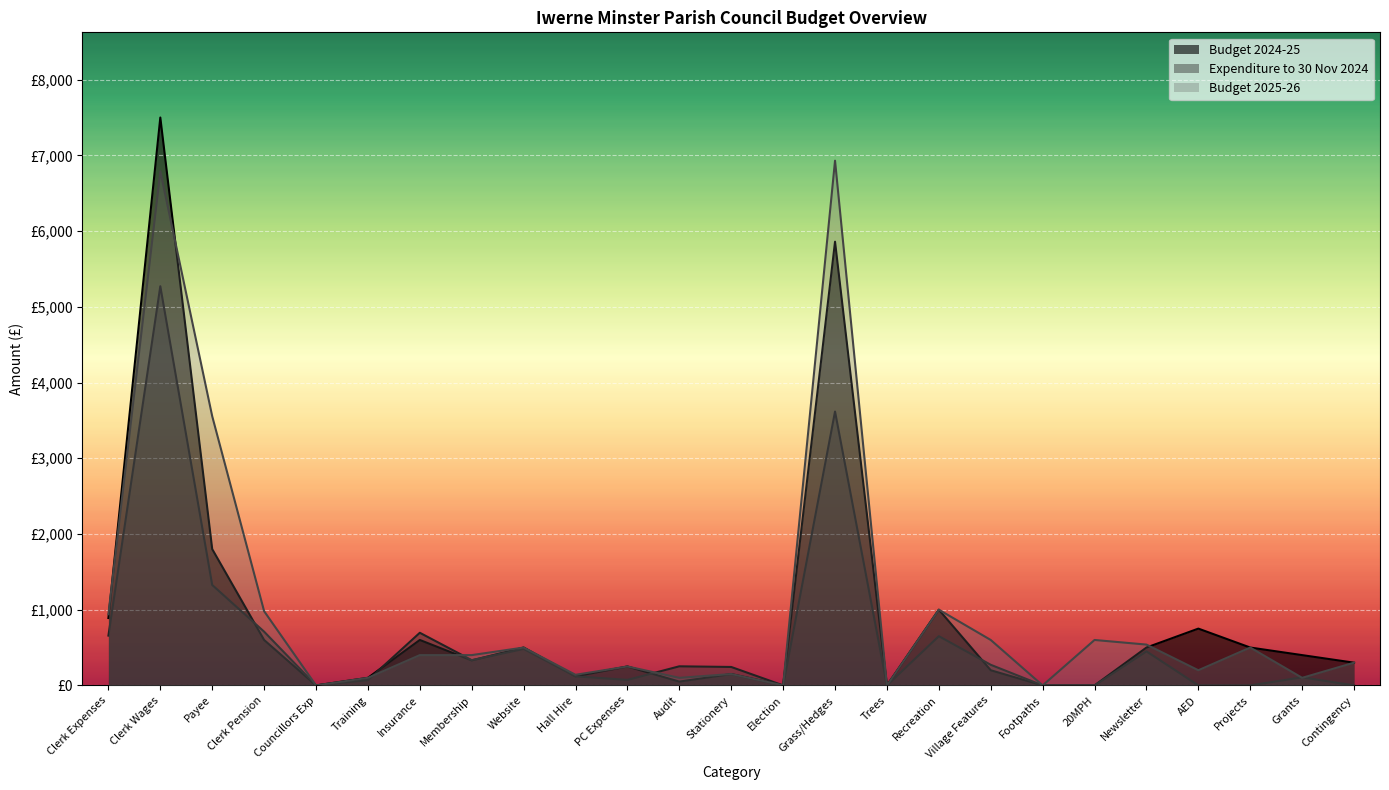

Which category has the highest value across all series?

Clerk Wages